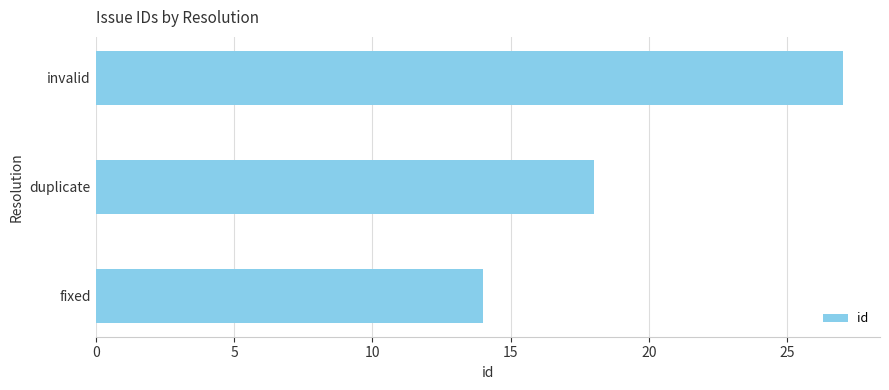

Count the number of categories in the chart.

3